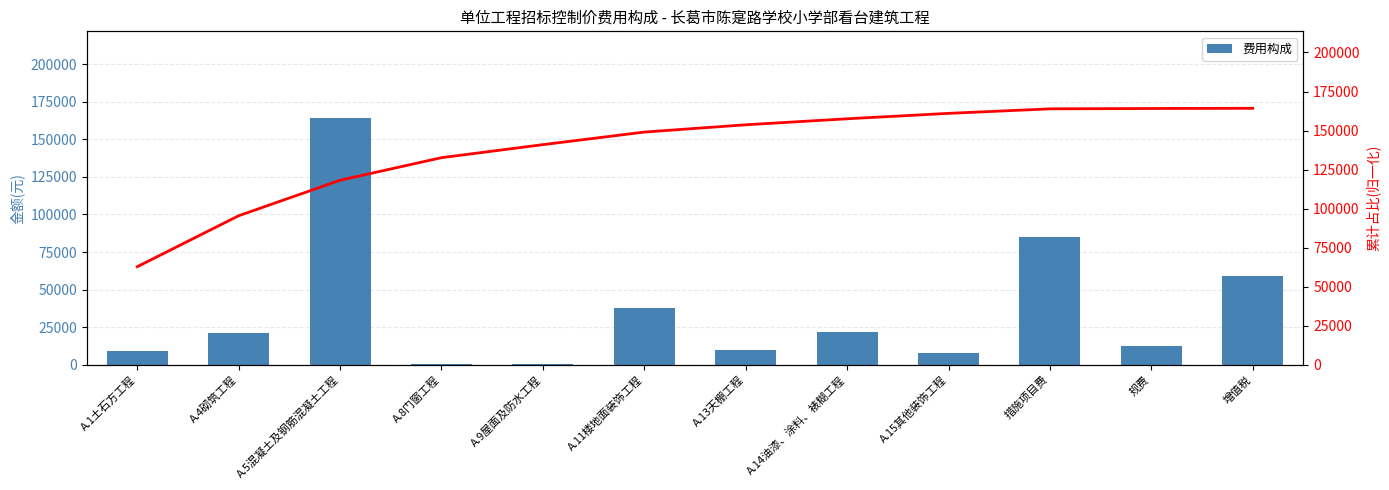

Where is the data nearest to the value 82292?

措施项目费